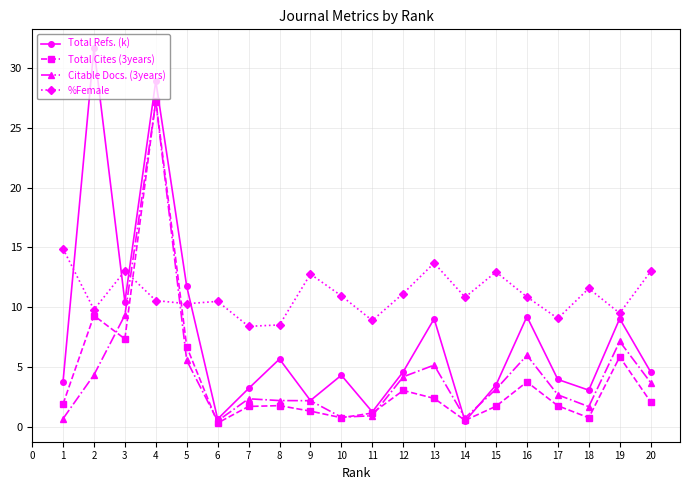

What is the difference between the highest and lowest values at 5?

6.2